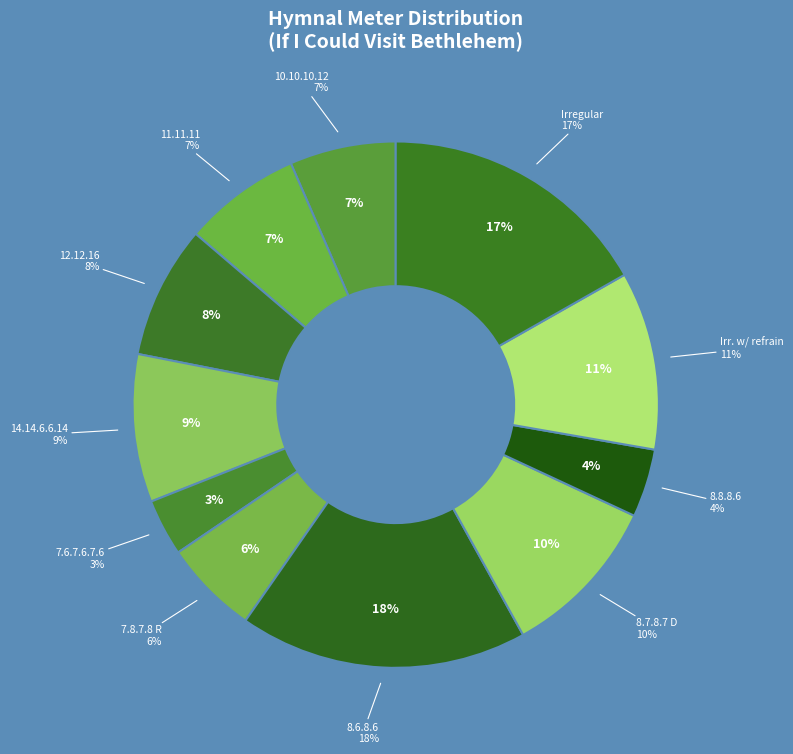

The 14.14.6.6.14 slice represents 17% of the pie. True or false?

False